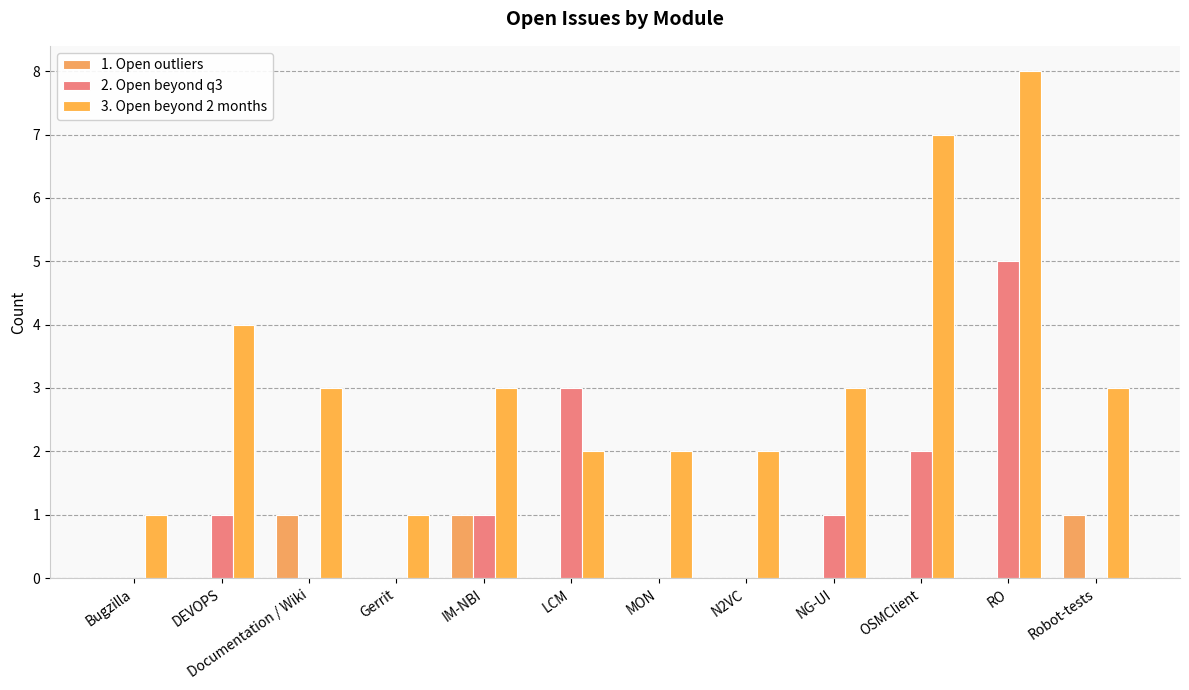

What is the value of the 3. Open beyond 2 months bar at the 4th from the left?

1